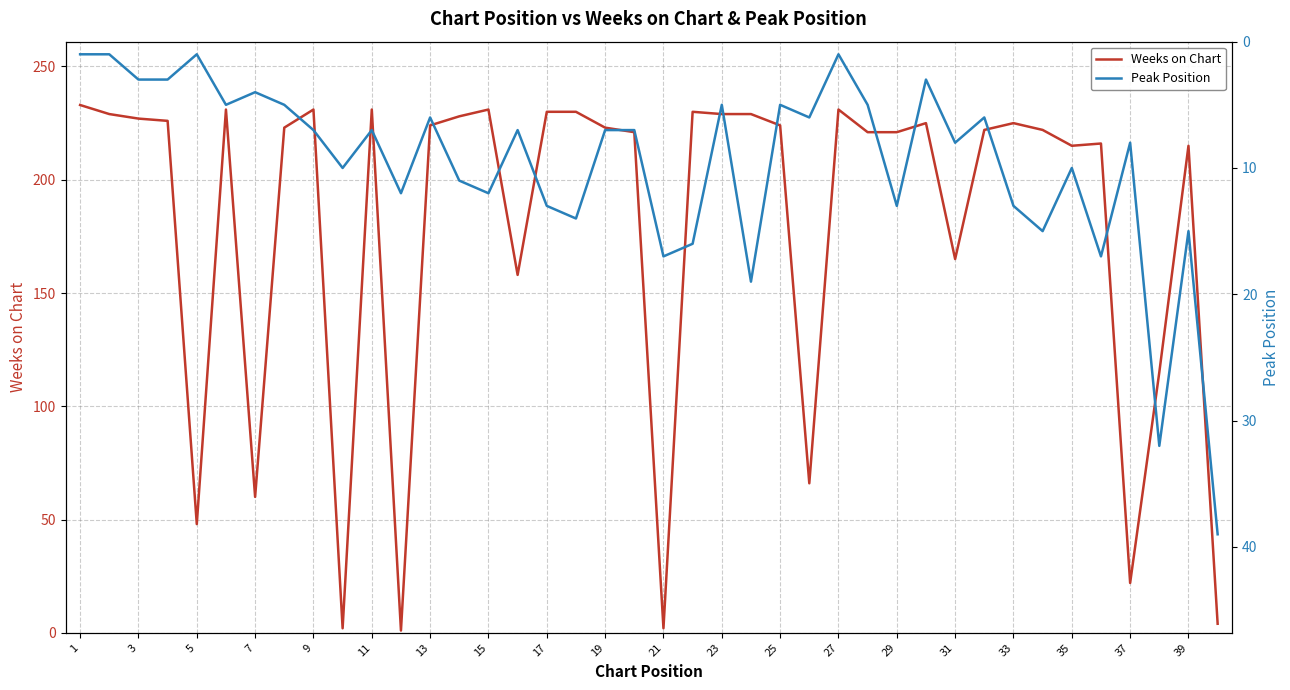

The value of Weeks on Chart at 1 is 68. True or false?

False